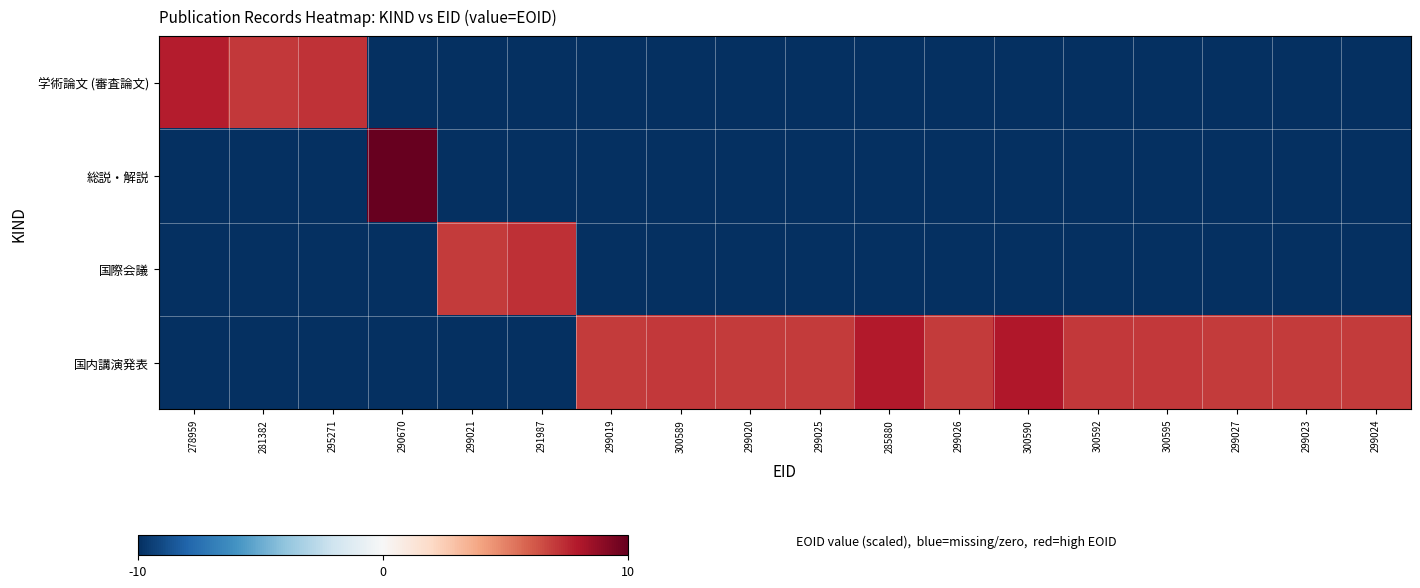

What is the total value across all series at 299023?

-23.0